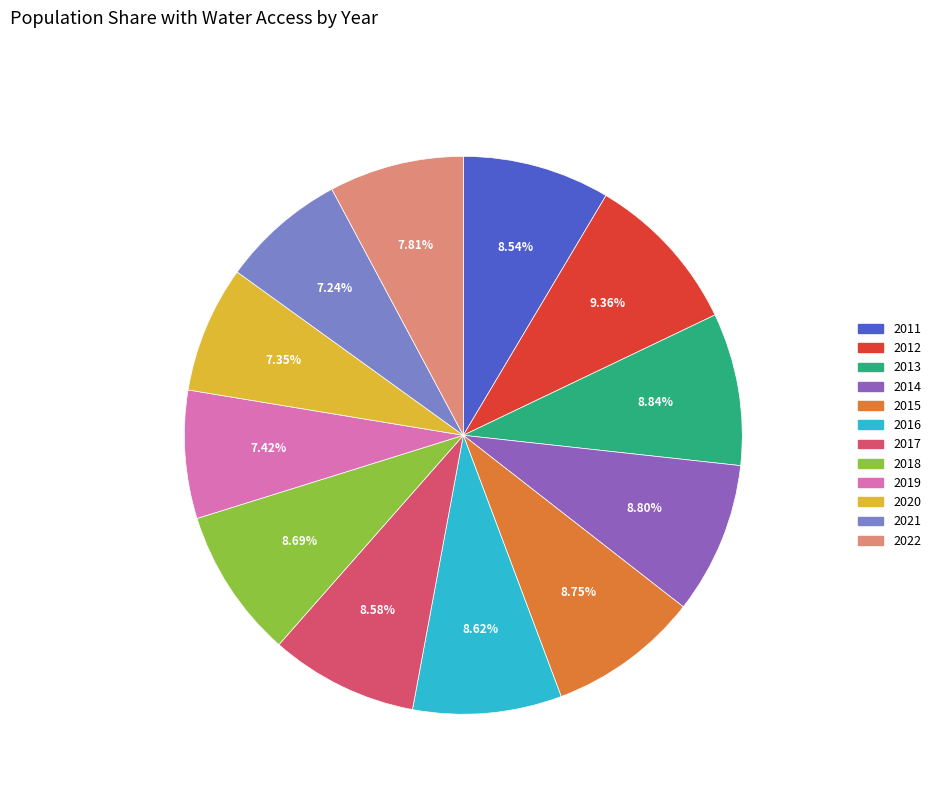

To the nearest percent, what is the difference between the largest and smallest slice percentages?

2%